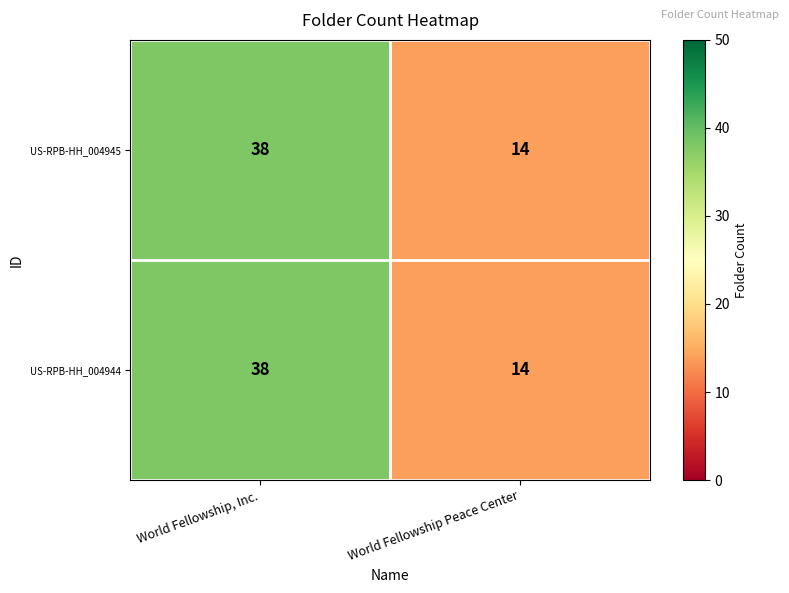

What is the average value of the US-RPB-HH_004944 series?

26